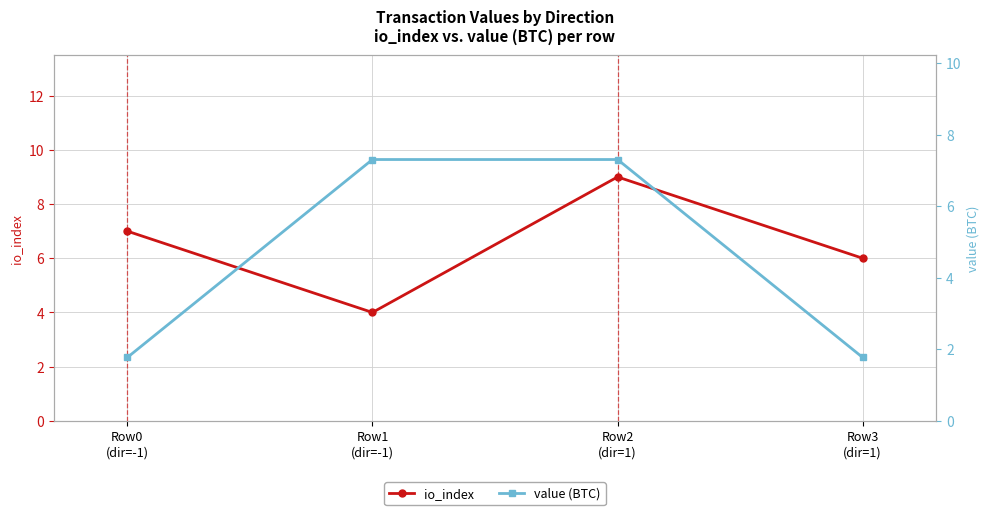

Where is io_index nearest to the value 6?

Row3
(dir=1)